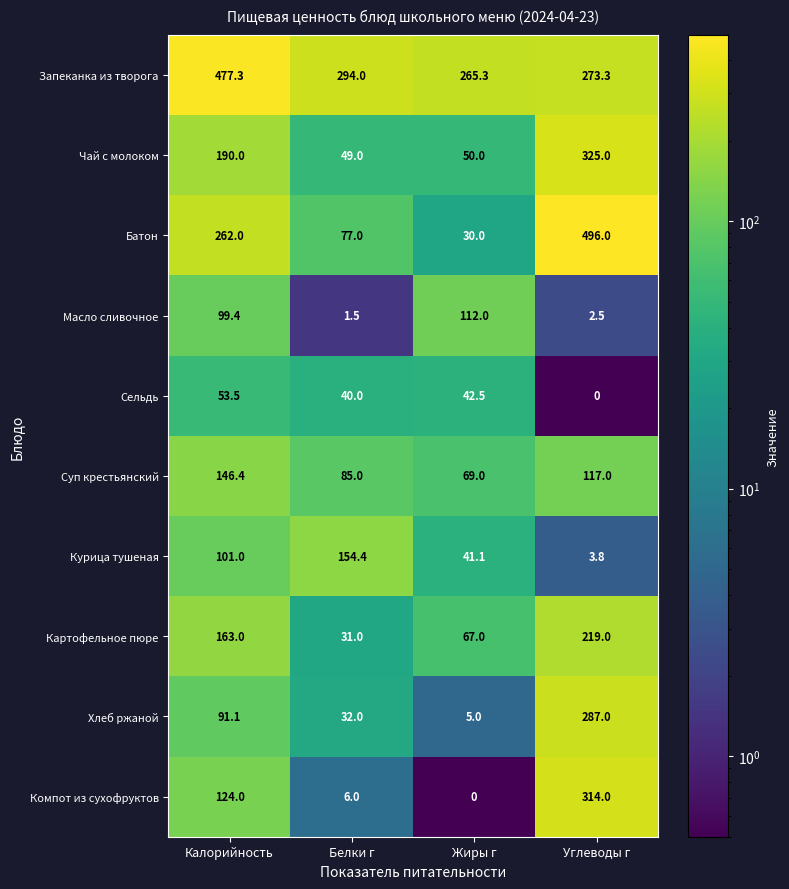

Which category has the highest value across all series?

Углеводы г